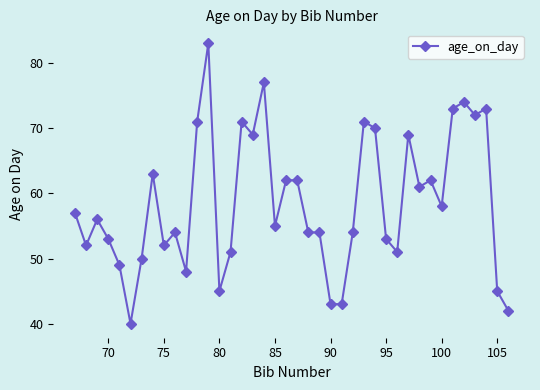

True or false: there are more than 2 points higher than both neighbors.

True